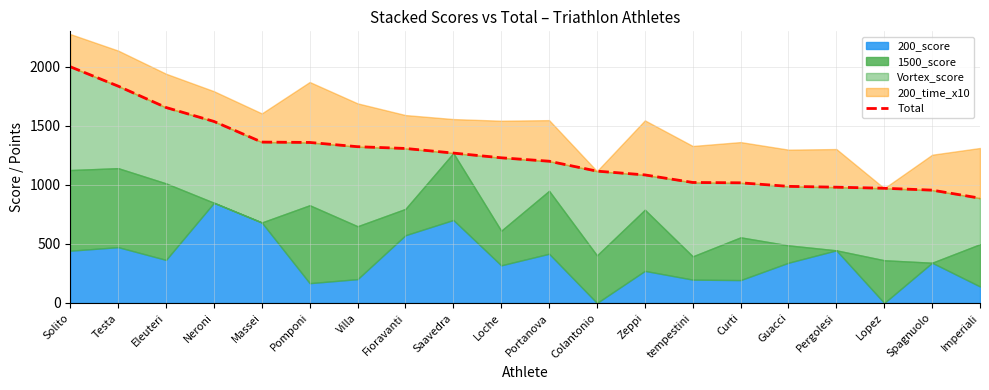

Where does the data first go above 1230?

Solito